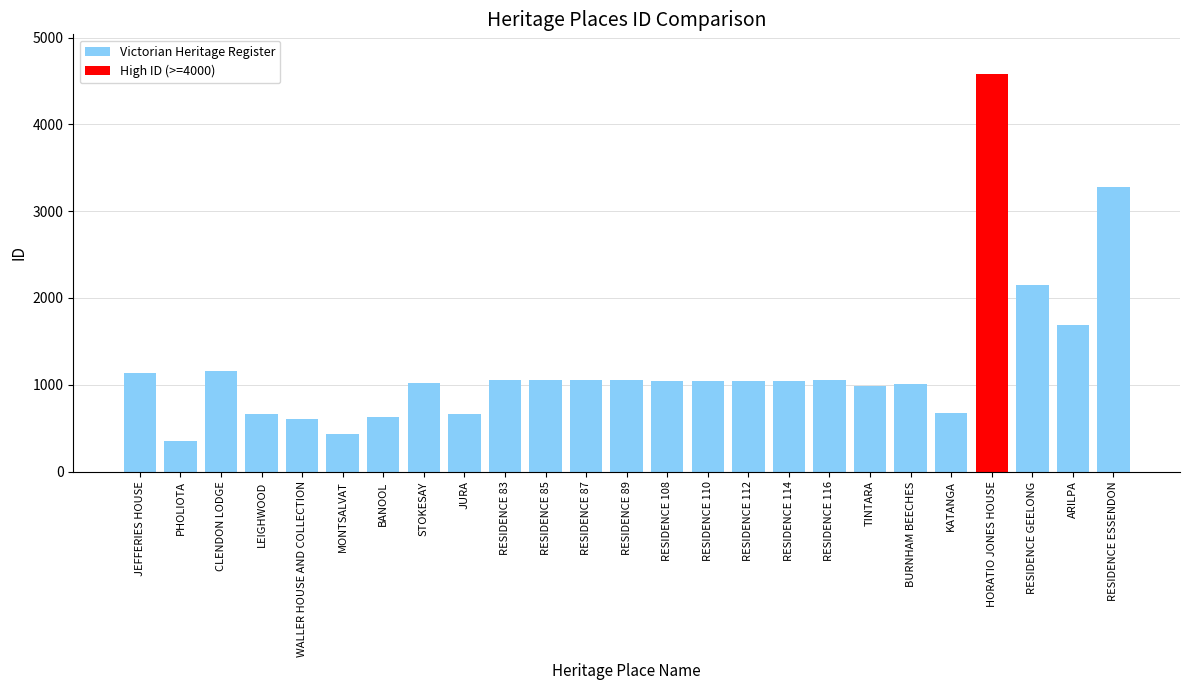

What is the label of the 5th bar from the right?

KATANGA